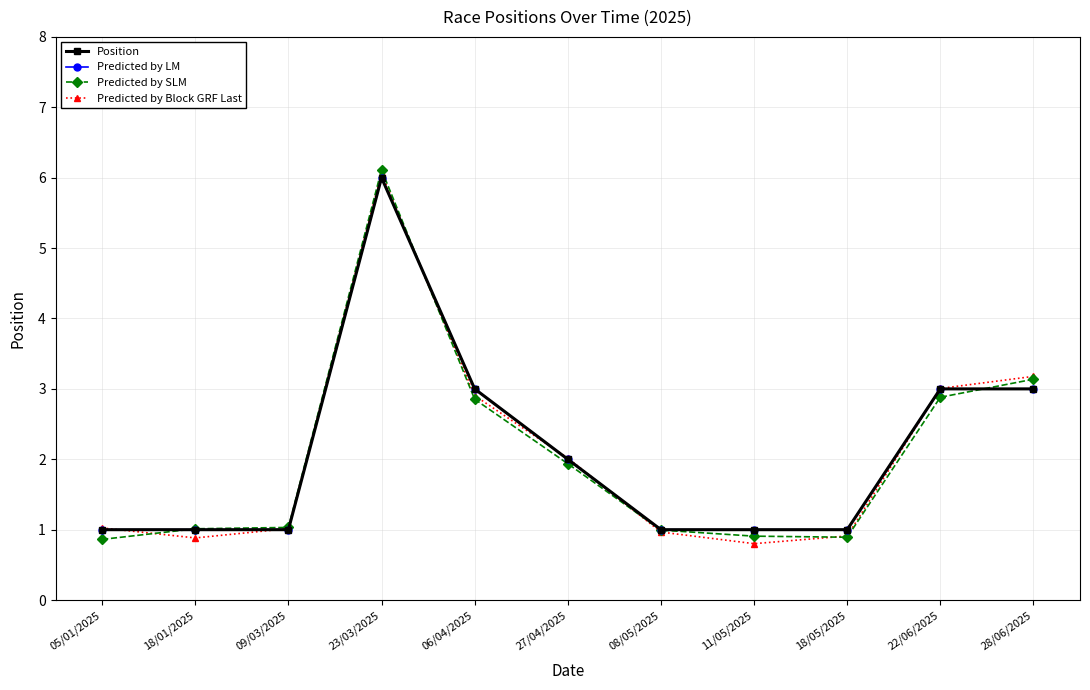

At which label does Predicted by Block GRF Last first exceed 1?

05/01/2025